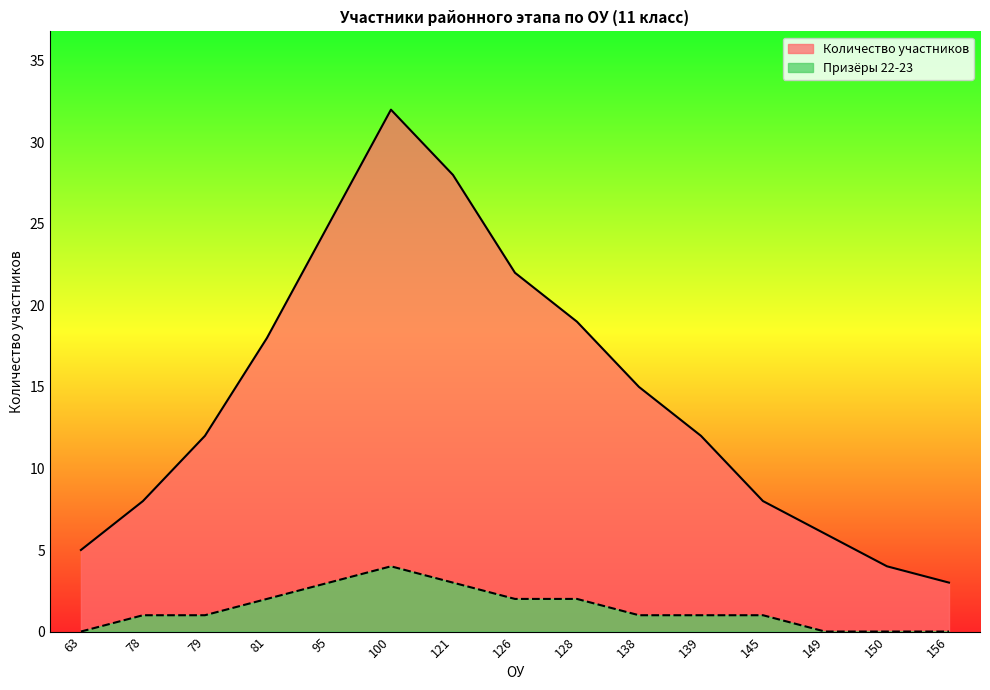

Is the value of Призёры 22-23 at 150 greater than the value of Количество участников at 95?

No